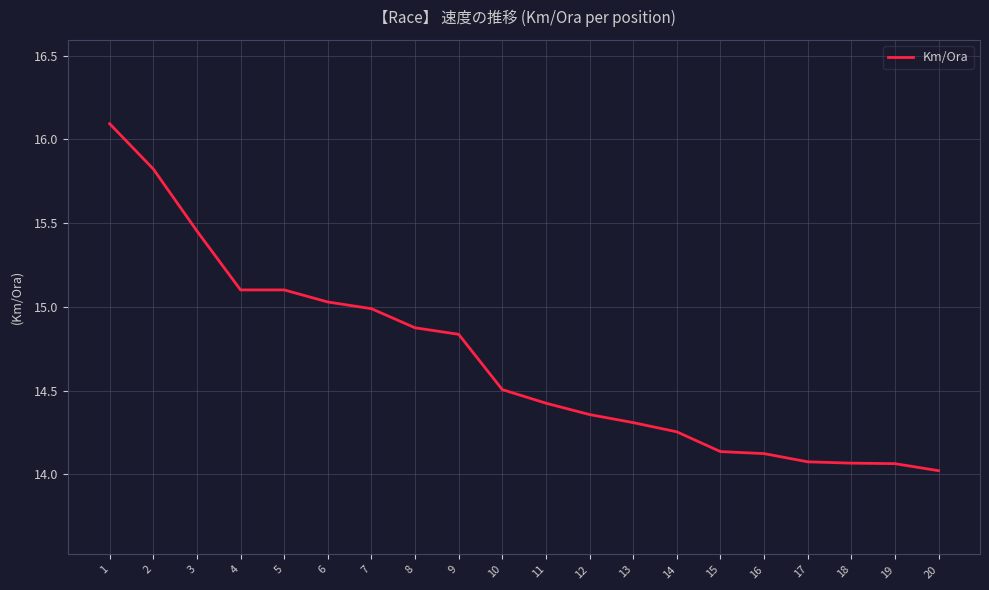

What is the difference between the maximum and second lowest values?

2.0